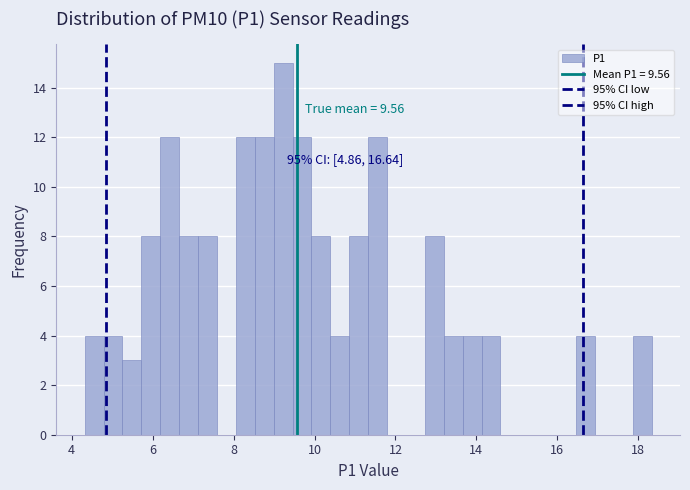

Read against the x-axis, roughly where is the centre of the tallest bar?

9.2